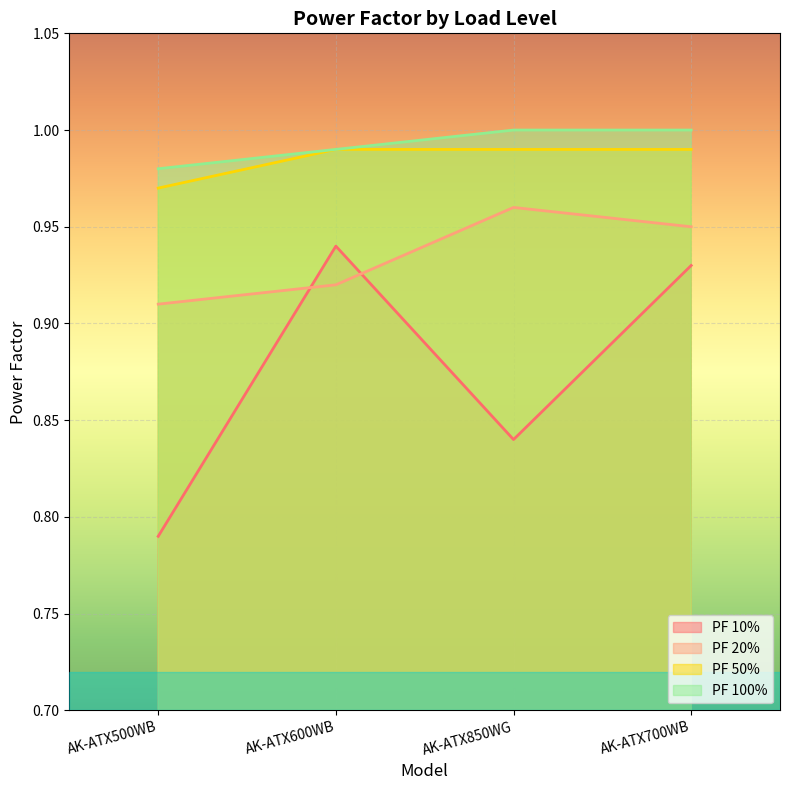

At how many categories does at least one series exceed 0?

4